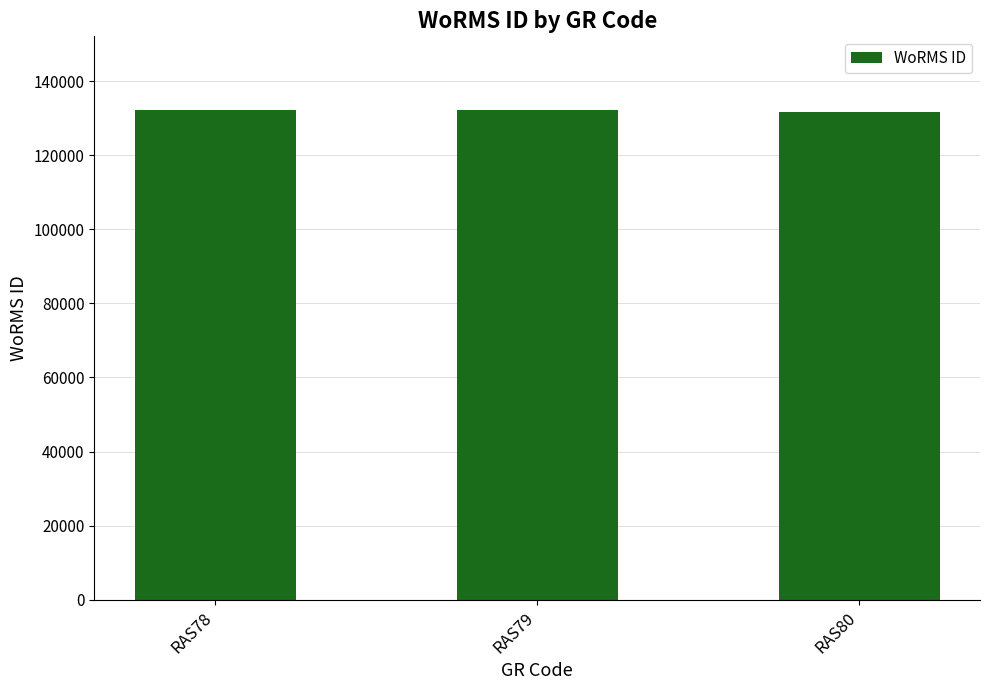

Approximately how many times larger is the value at RAS79 compared to RAS78?

1.0